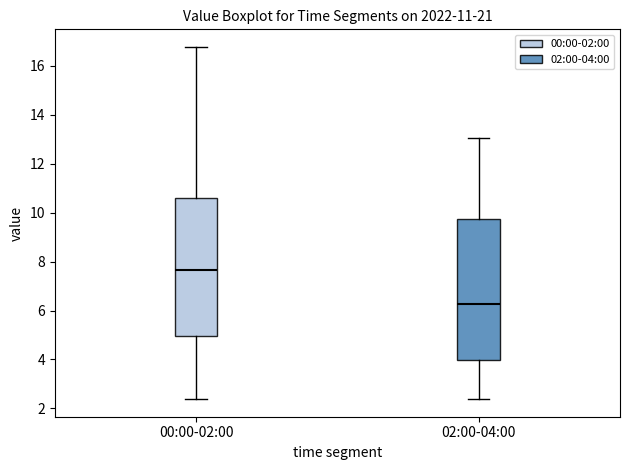

Which box has the lowest median line?

02:00-04:00